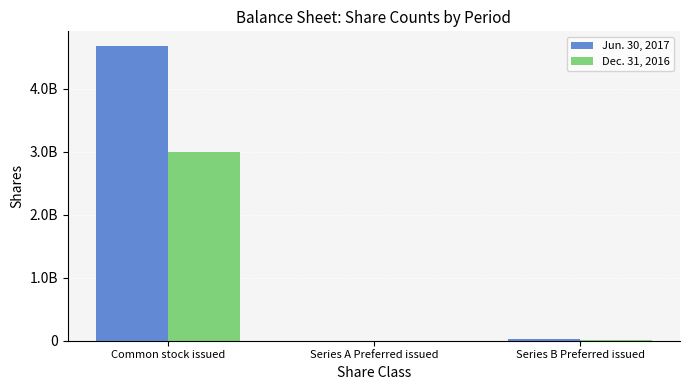

Does the chart contain stacked bars?

No